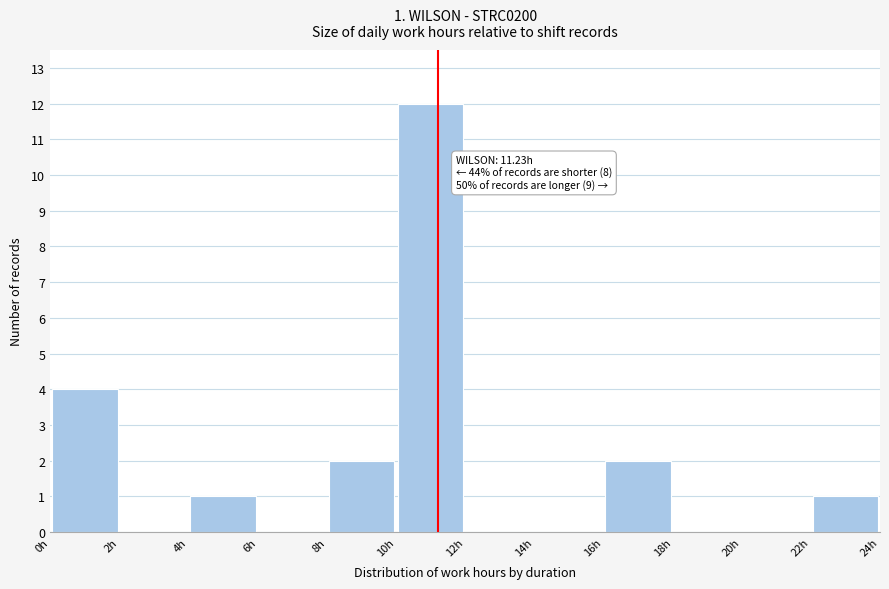

Over which range of the x-axis is the bar tallest?

10 to 12